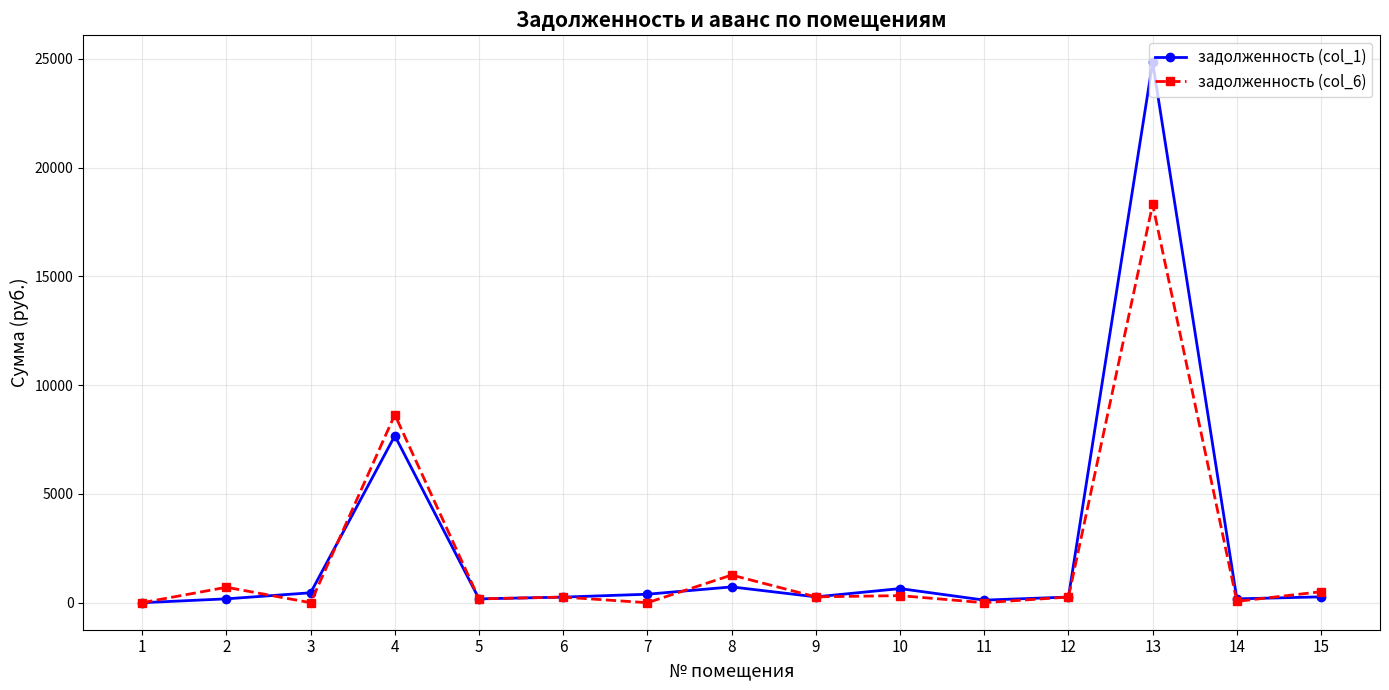

What is the difference between the задолженность (col_6) values at 9 and 3?

268.2